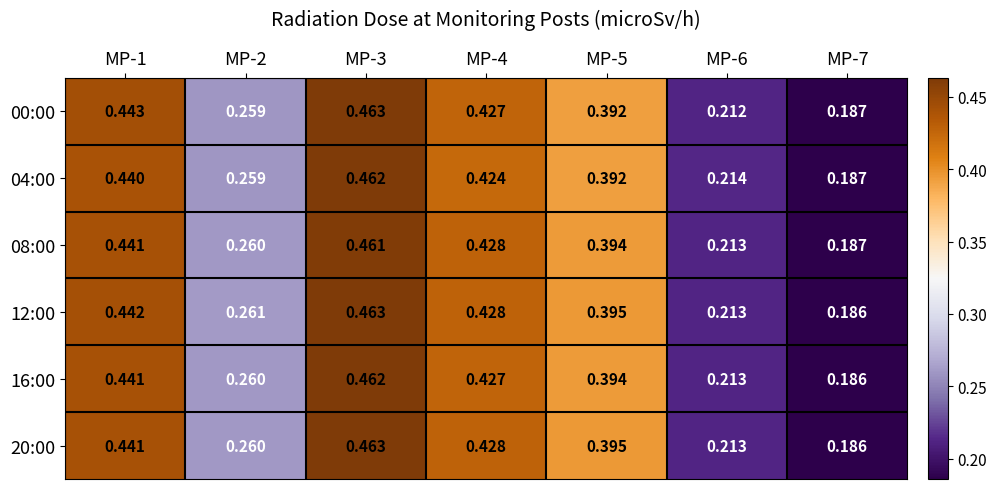

Is the value of 04:00 at MP-7 greater than the value of 08:00 at MP-1?

No